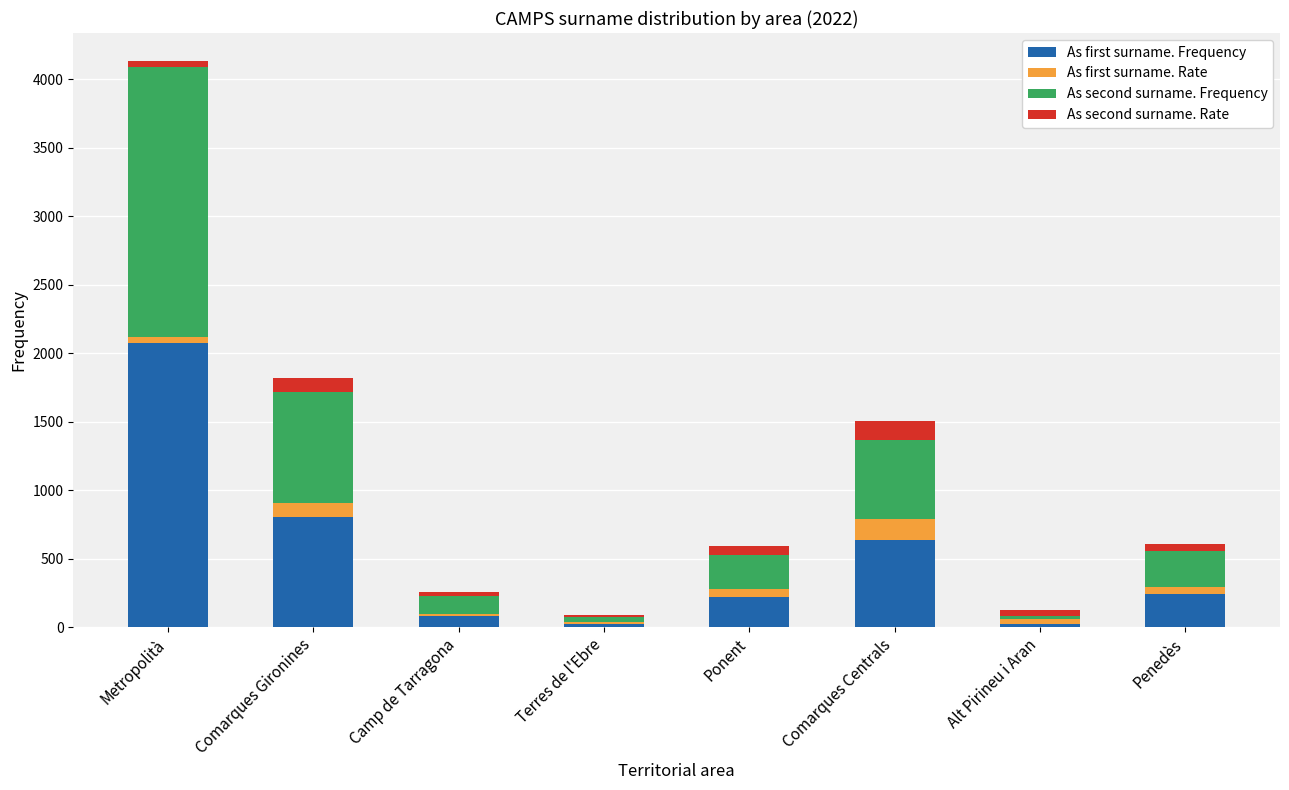

At which label does As first surname. Frequency first exceed 245?

Metropolità